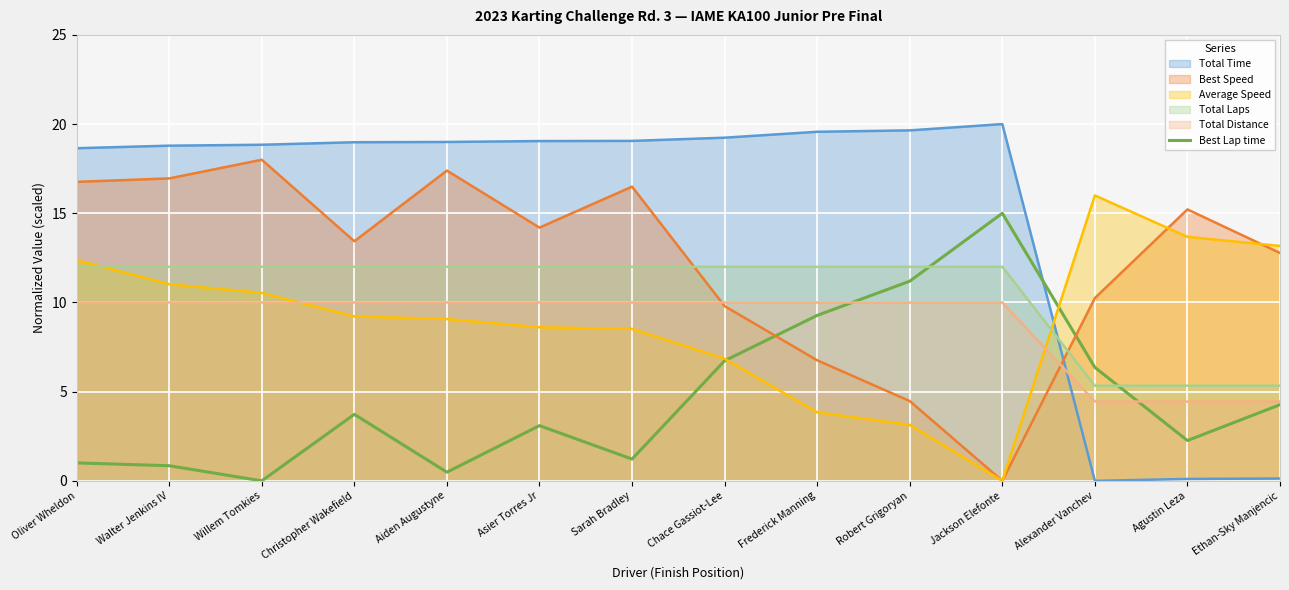

The Best Speed series shows 14.2 at Asier Torres Jr. True or false?

True